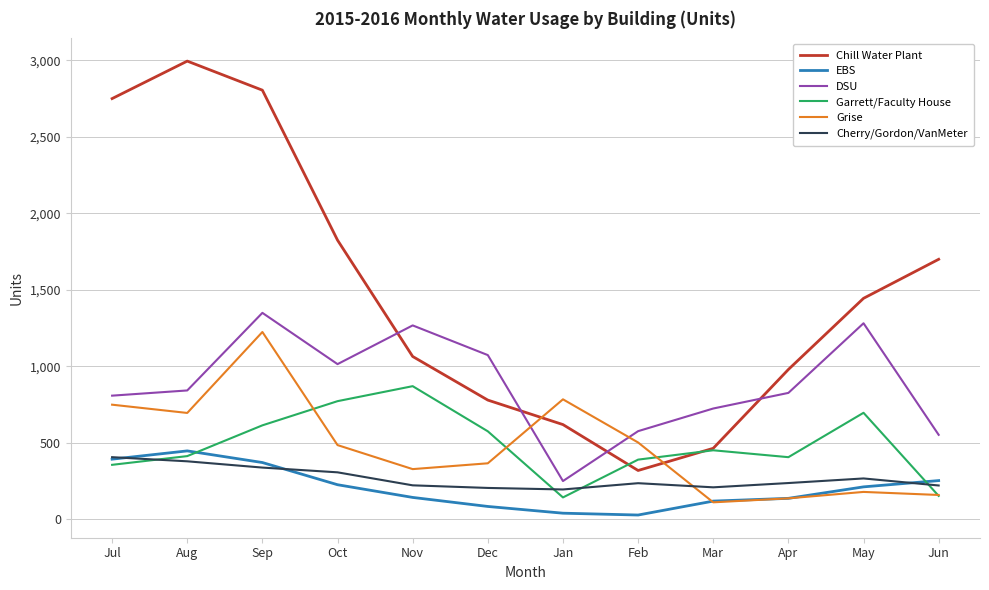

Which series changed the most between Jul and Oct?

Chill Water Plant